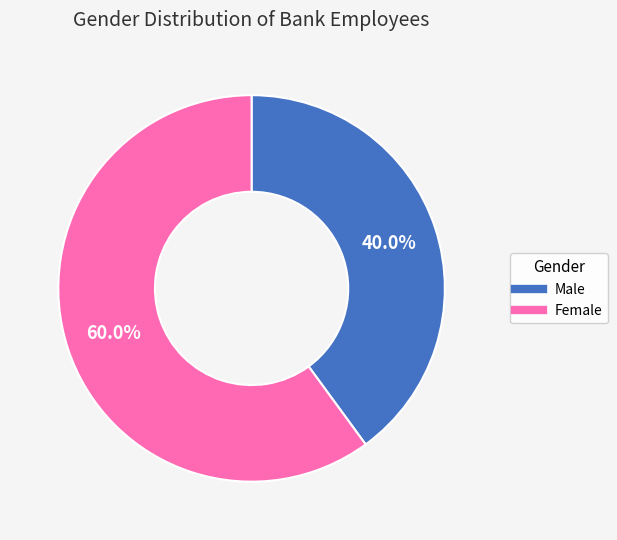

Is there any slice that represents more than half of the pie?

Yes